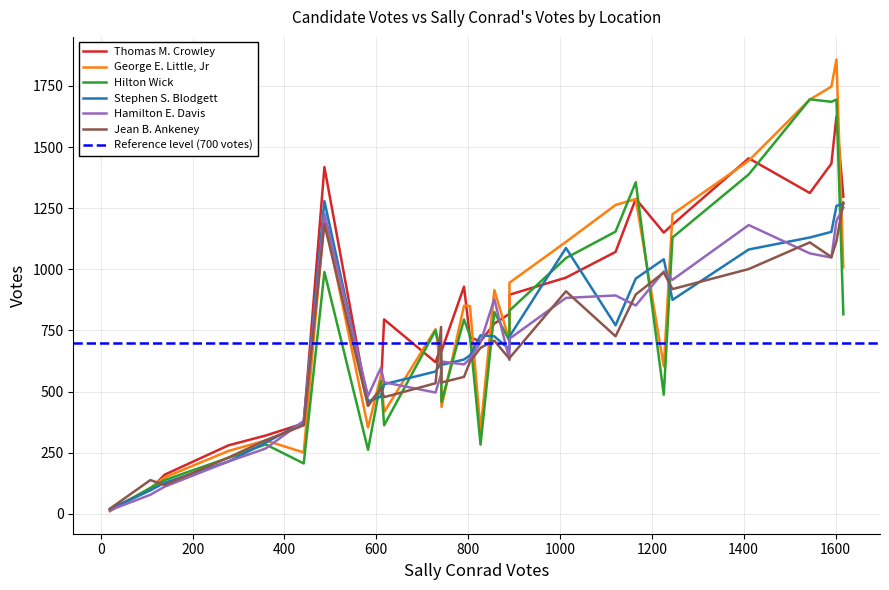

What is the sum of the Hilton Wick values at 28 and 10?

1208